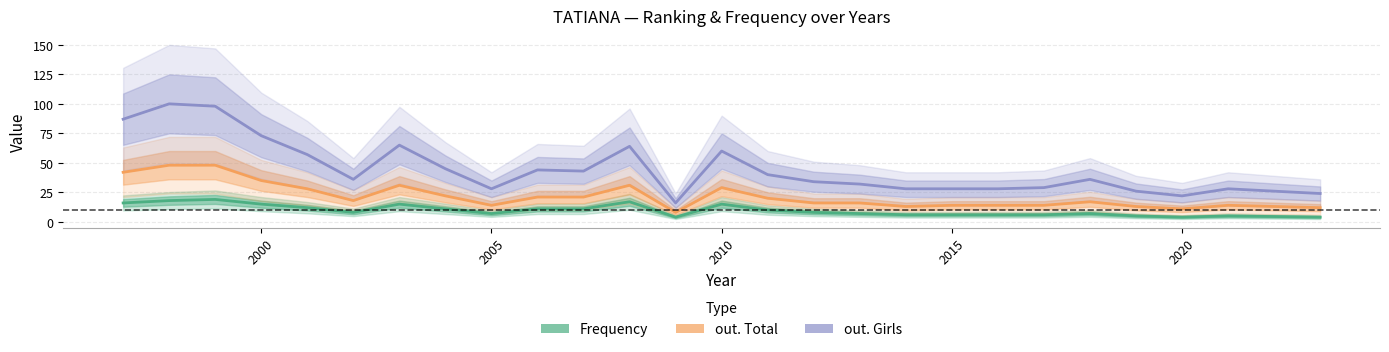

Reading right to left, list all the values displayed in this chart.

Frequency: 4	5	4	5	7	6	6	6	6	7	8	10	15	4	17	11	11	7	11	15	8	12	15	19	18	16
out. Total: 12	14	11	13	17	14	14	14	13	16	16	20	29	8	31	21	21	14	22	31	18	28	35	48	48	42
out. Girls: 24	28	22	26	36	29	28	28	28	32	34	40	60	16	64	43	44	28	45	65	36	57	73	98	100	87